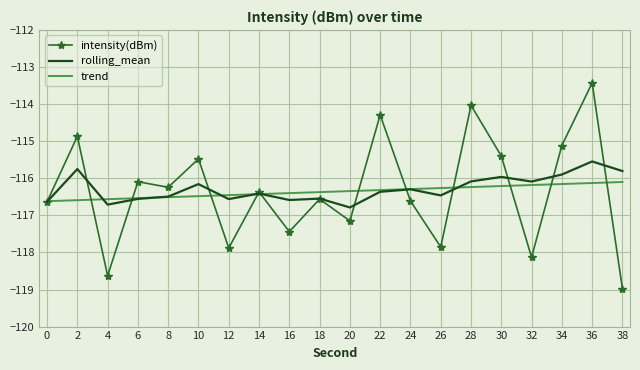

What is the spread (max minus min) of values at 2?

1.7